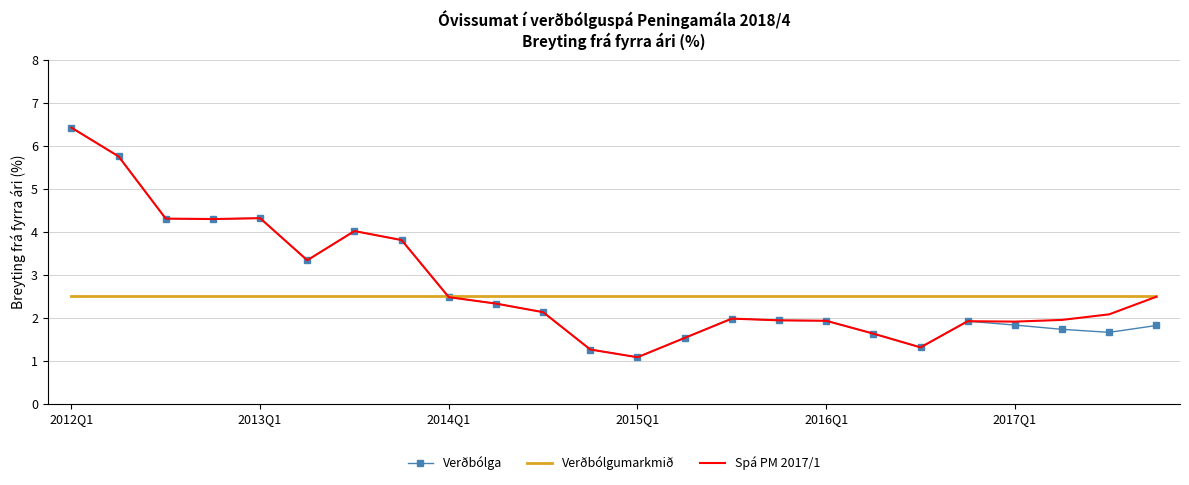

How many series are shown in this chart?

3